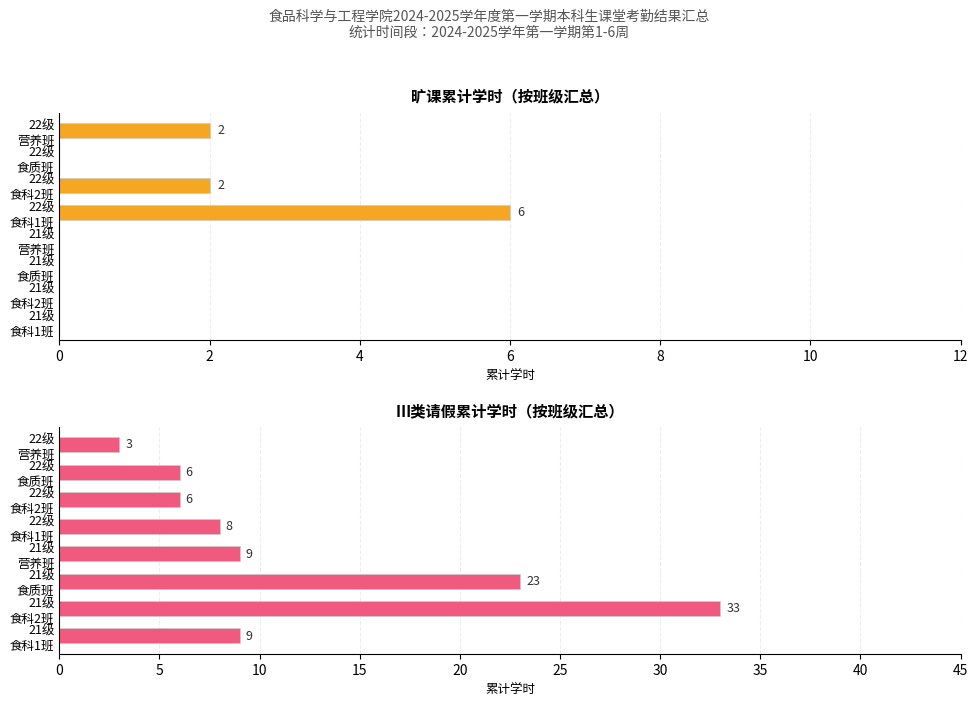

Rank the series by their average value, from lowest to highest.

旷课累计学时, Ⅲ类请假累计学时